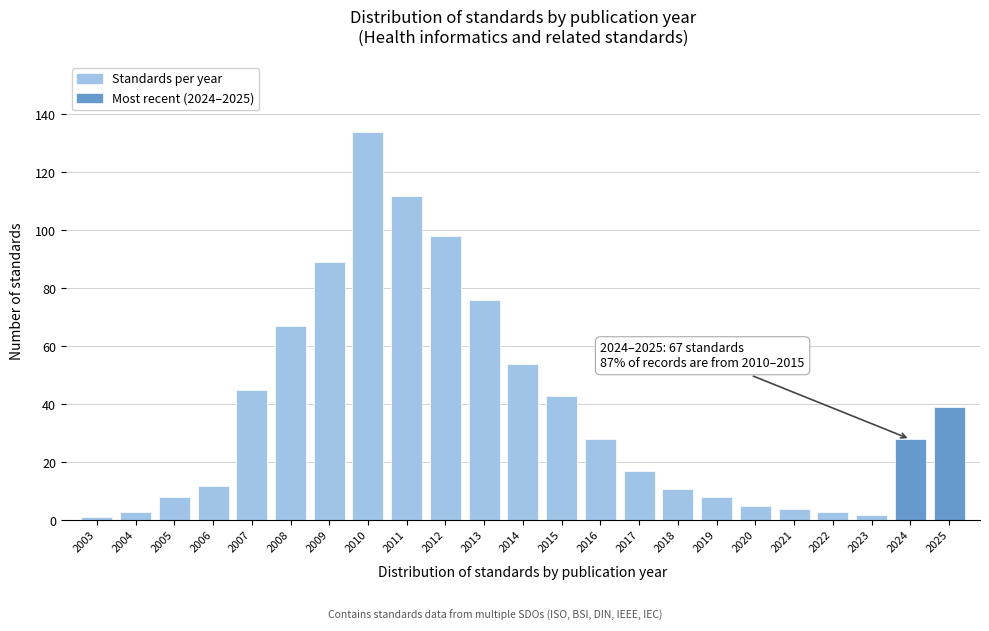

Reading right to left, what are all the values shown in this chart?

39	28	2	3	4	5	8	11	17	28	43	54	76	98	112	134	89	67	45	12	8	3	1